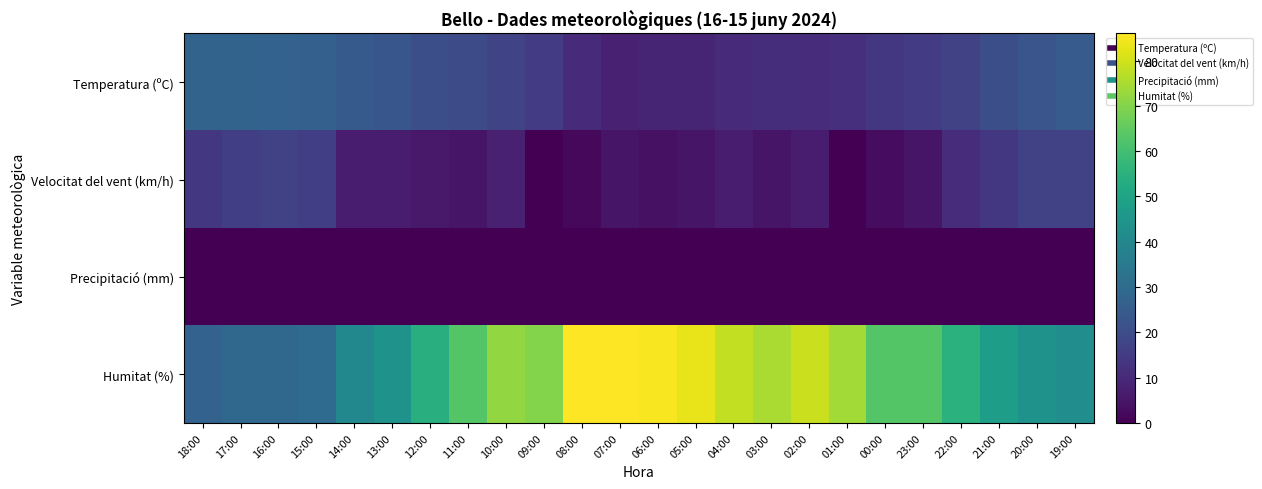

How many series are shown in this chart?

4